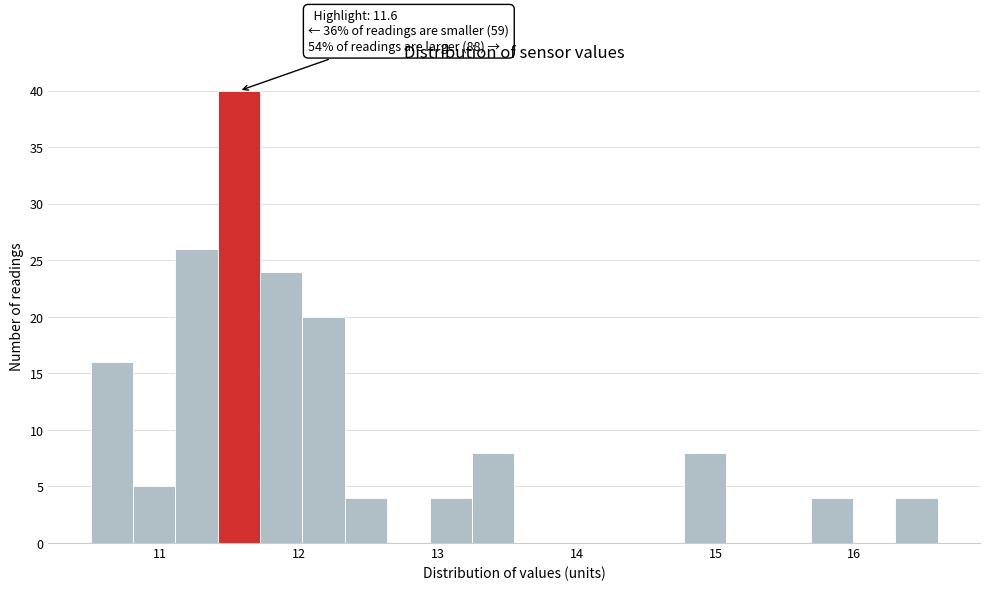

Read against the x-axis, roughly where is the centre of the tallest bar?

11.6